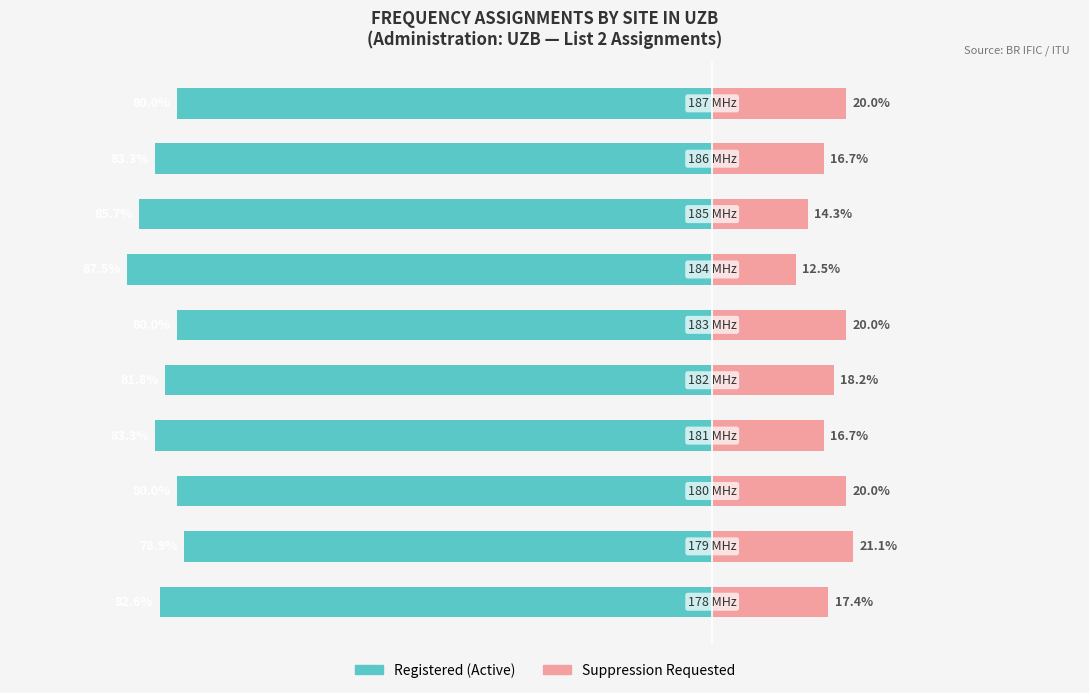

How many bars are there in each group?

2